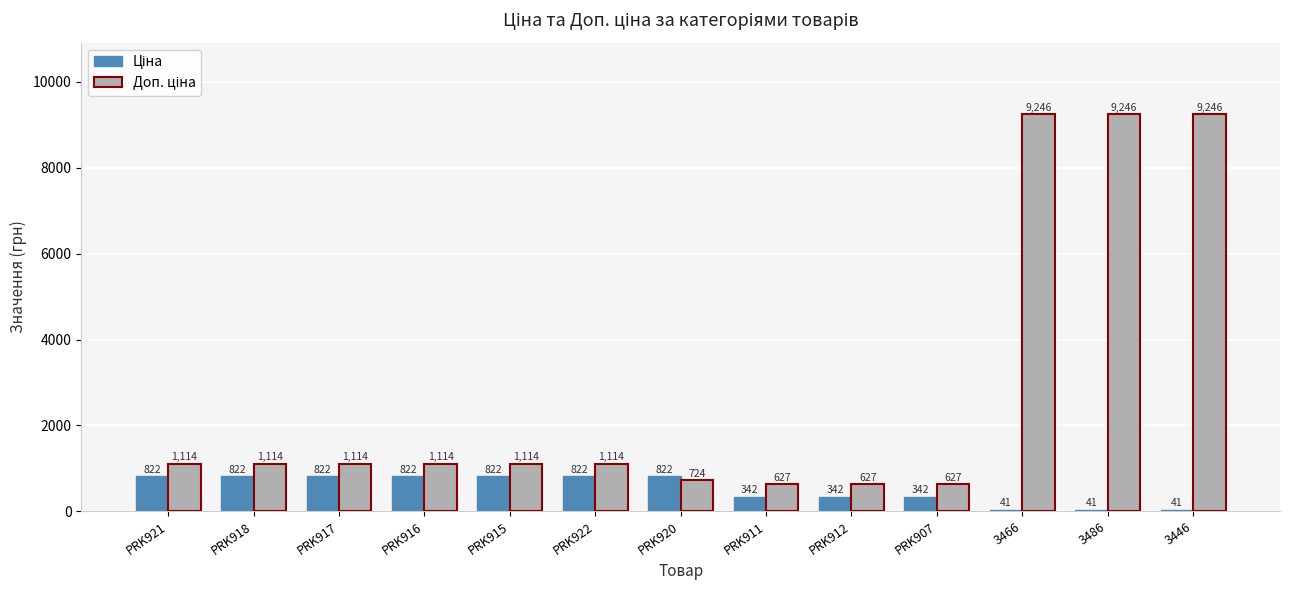

What position from the left is PRK921?

1